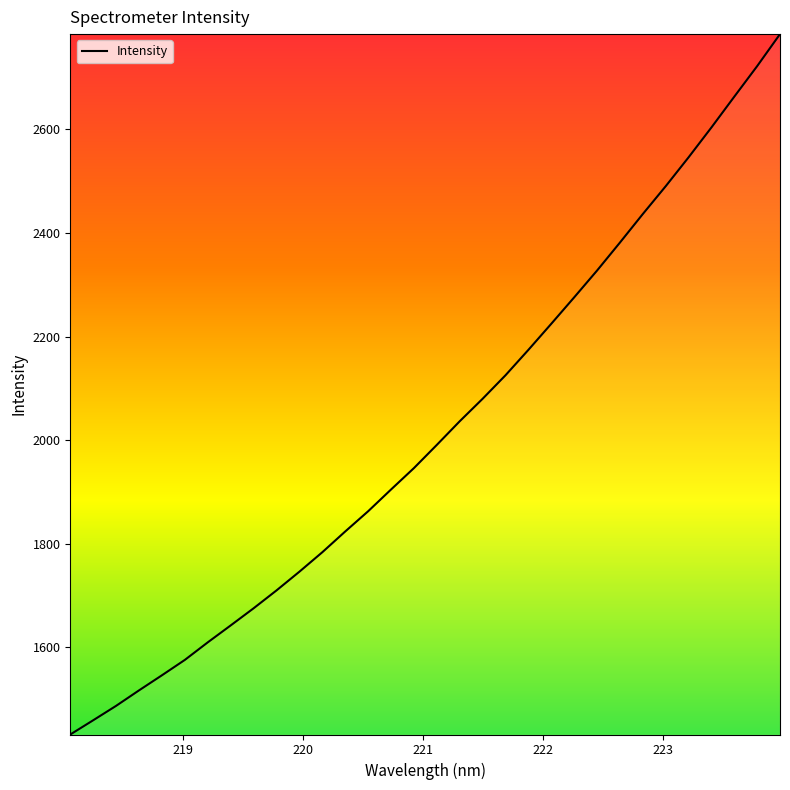

What is the difference between the maximum and minimum values?

1352.1